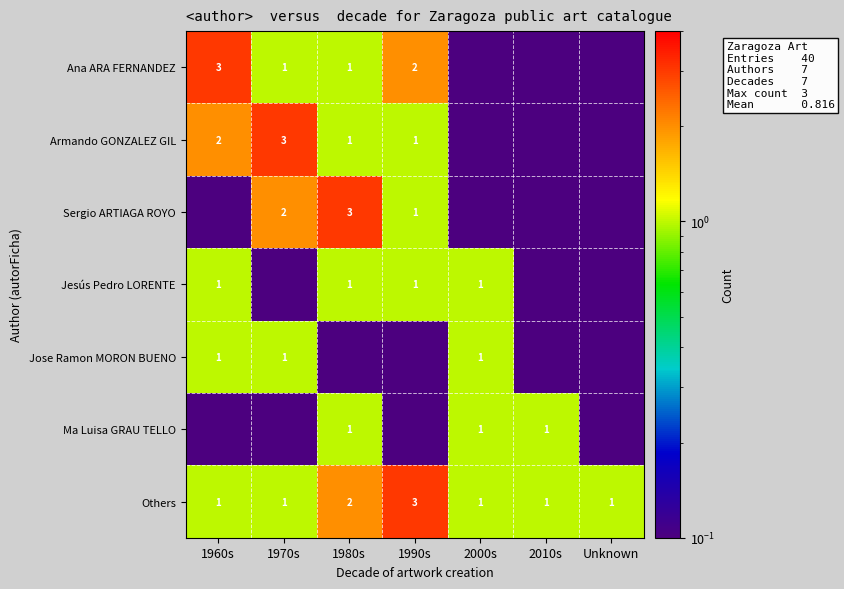

Which series has the largest total across all categories?

Others